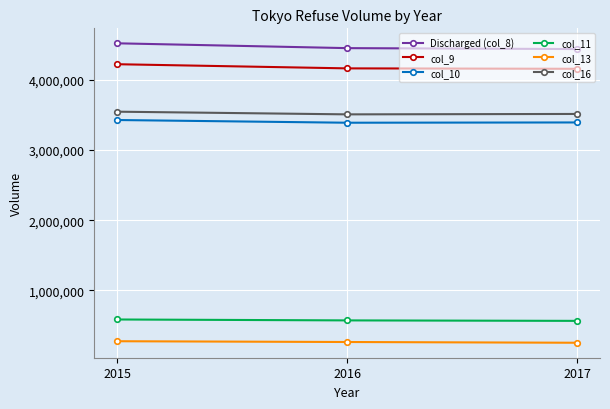

Which series has the widest spread of values?

Discharged (col_8)